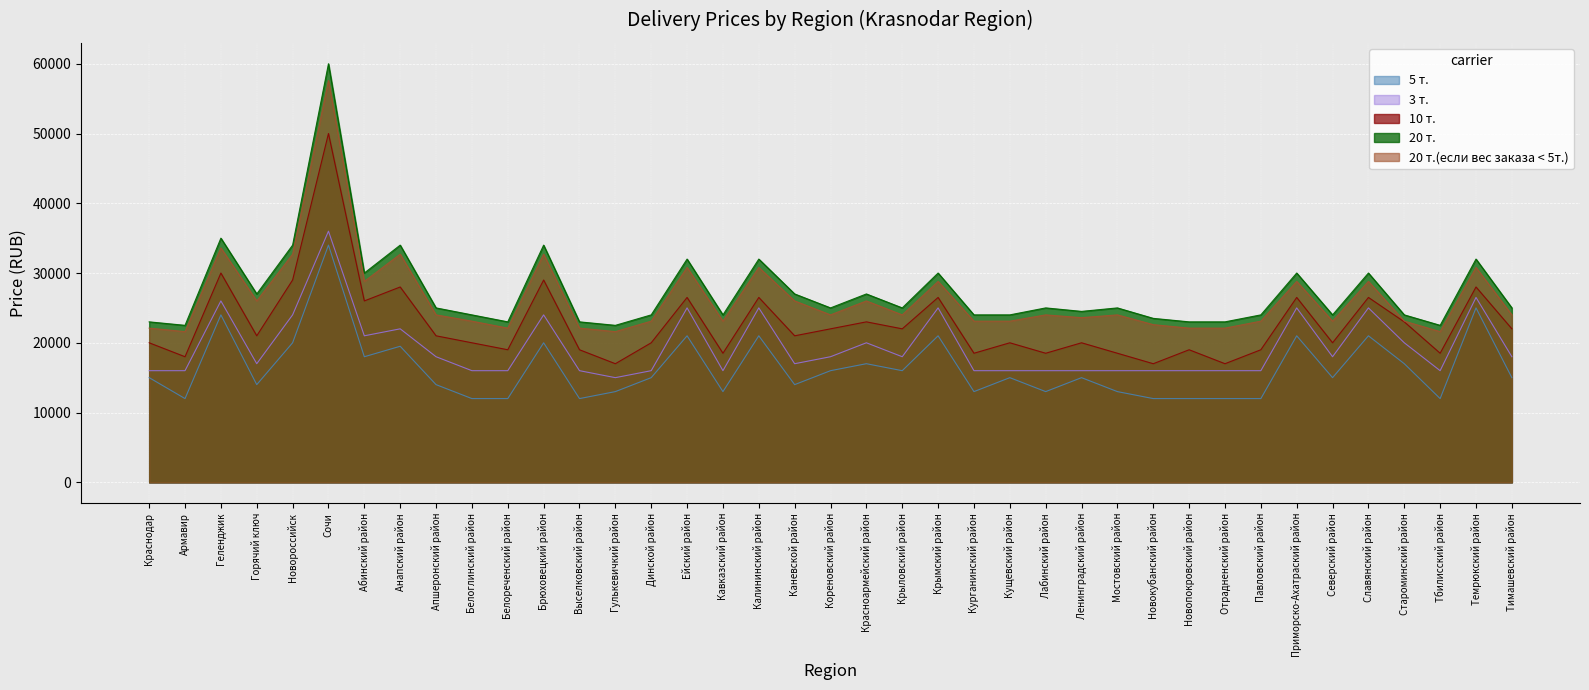

What is the difference between the maximum and second lowest values in the 3 т. series?

20000